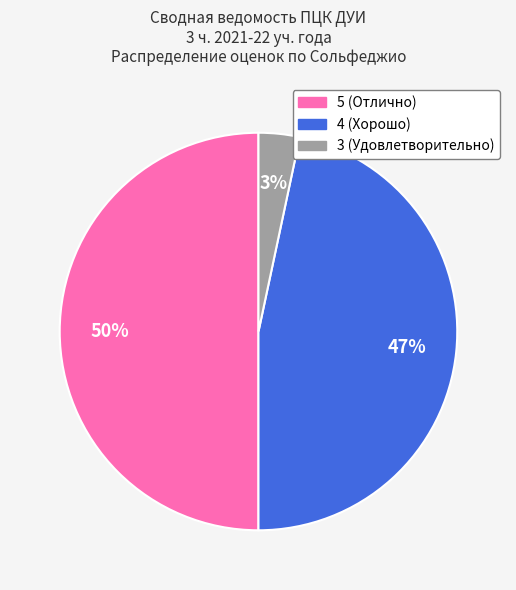

Do 4 and 5 together represent more than half of the pie?

Yes